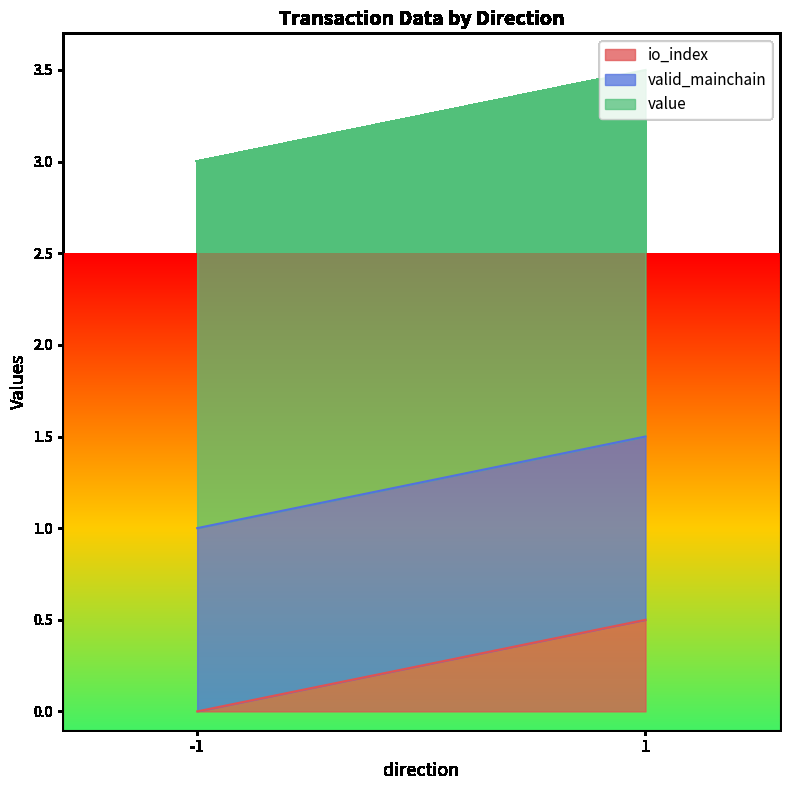

What is the approximate value of valid_mainchain at 1?

1.0